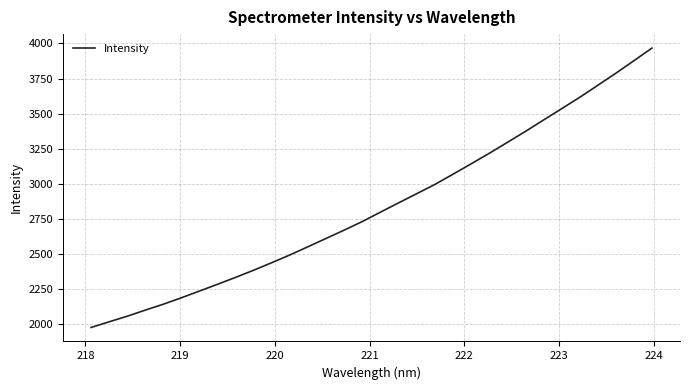

What is the minimum value shown in the chart?

1973.6